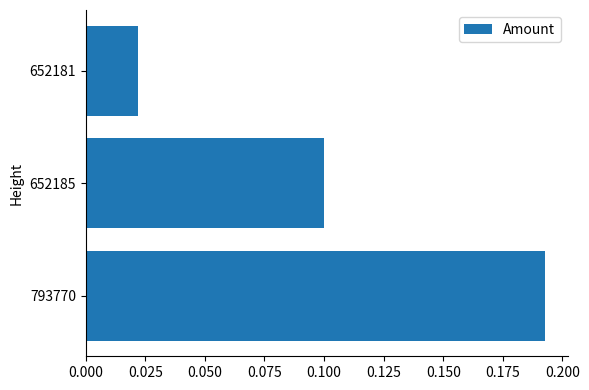

The value at 652185 is 0.0. True or false?

False